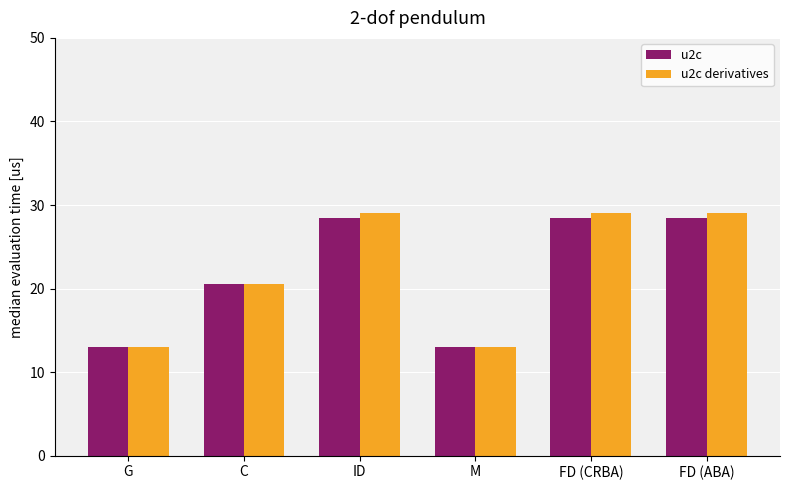

What is the maximum value for u2c derivatives?

29.0